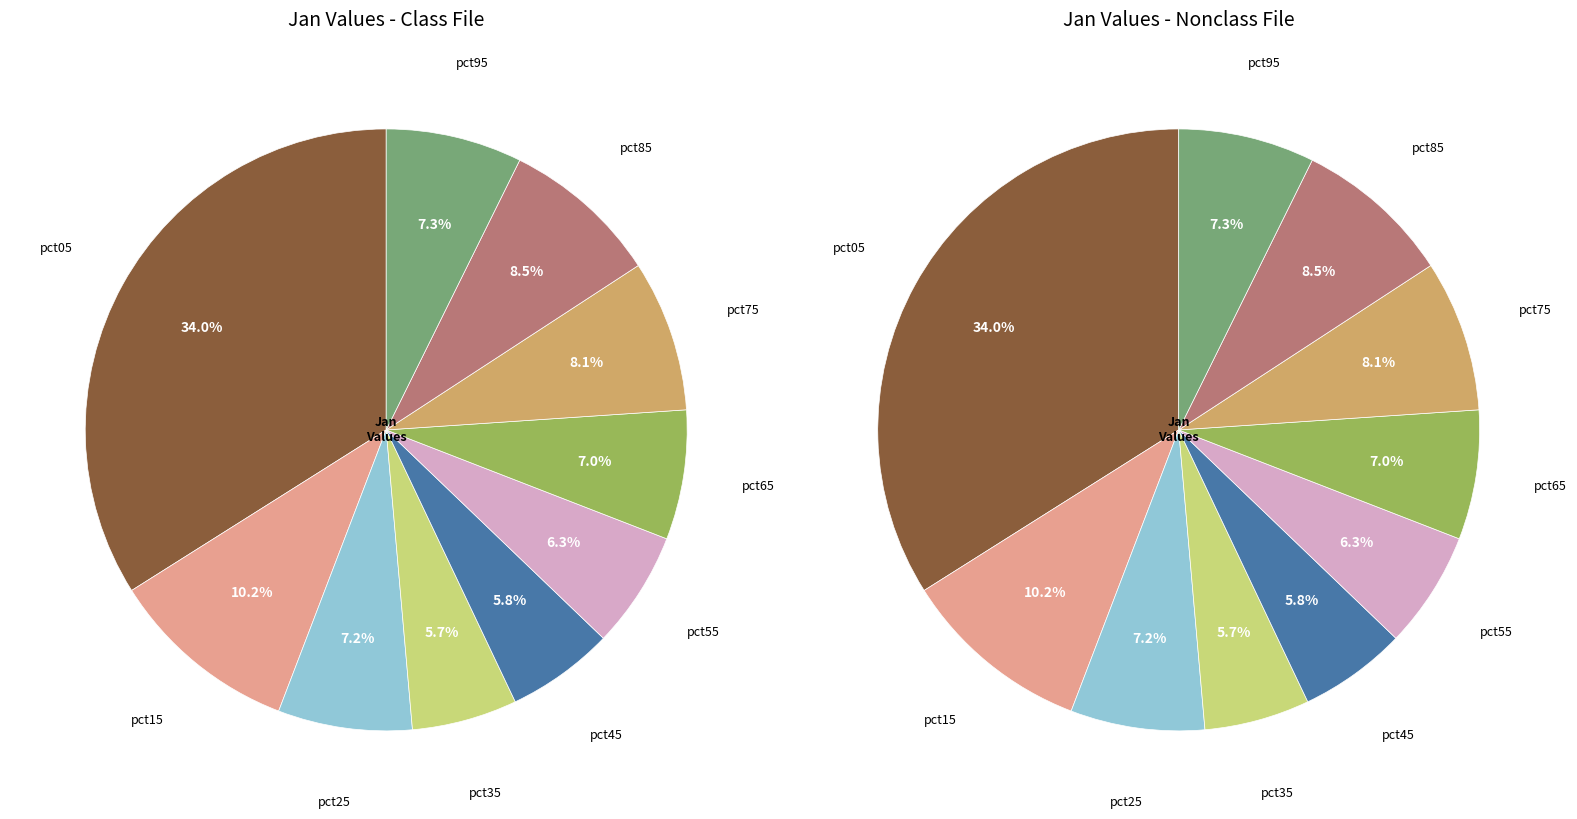

To the nearest percent, what percentage of the pie is pct45?

6%